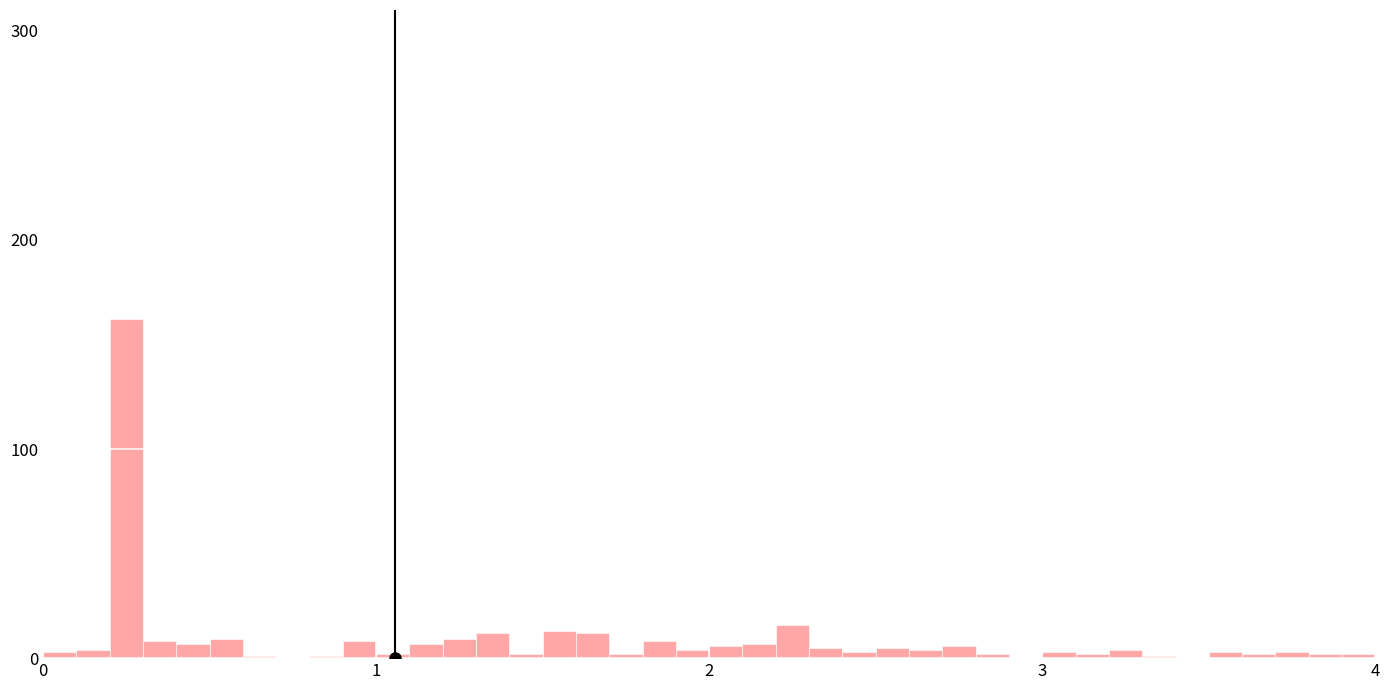

Read against the x-axis, roughly where is the centre of the tallest bar?

0.3